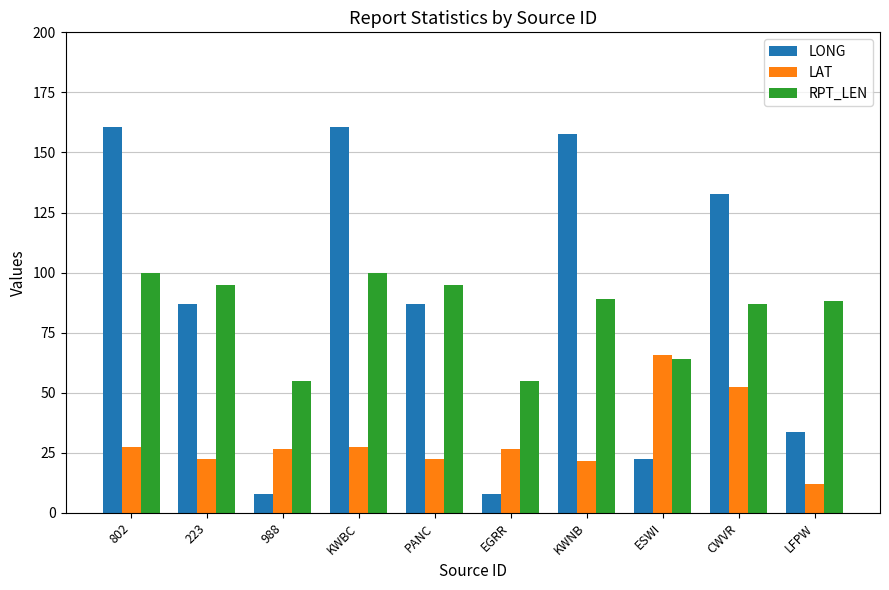

What is the total value across all series at LFPW?

133.9